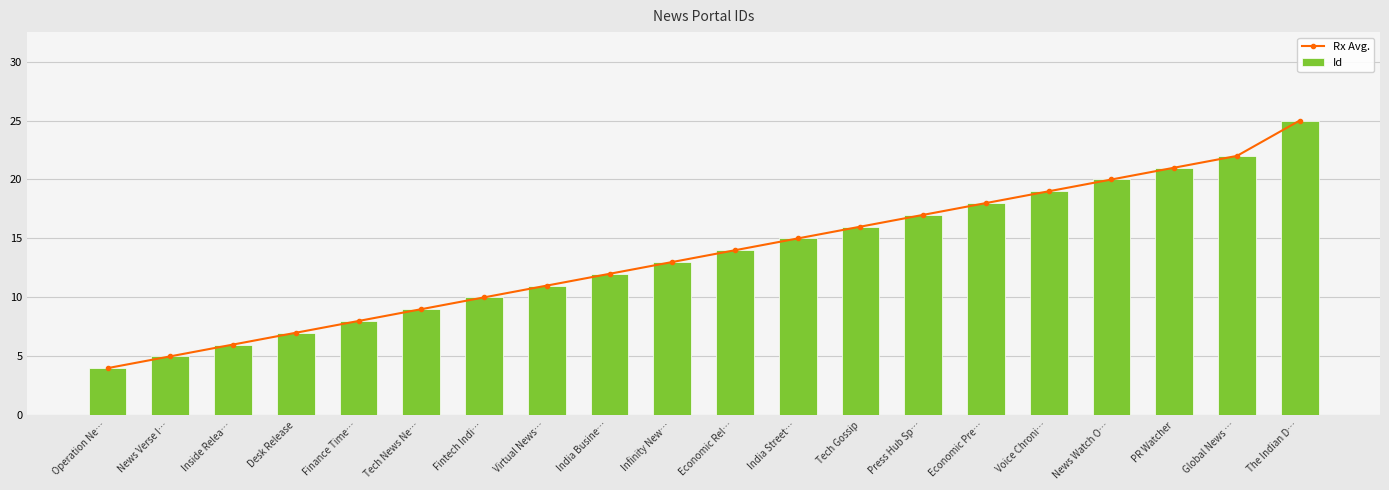

How many series are shown in this chart?

2